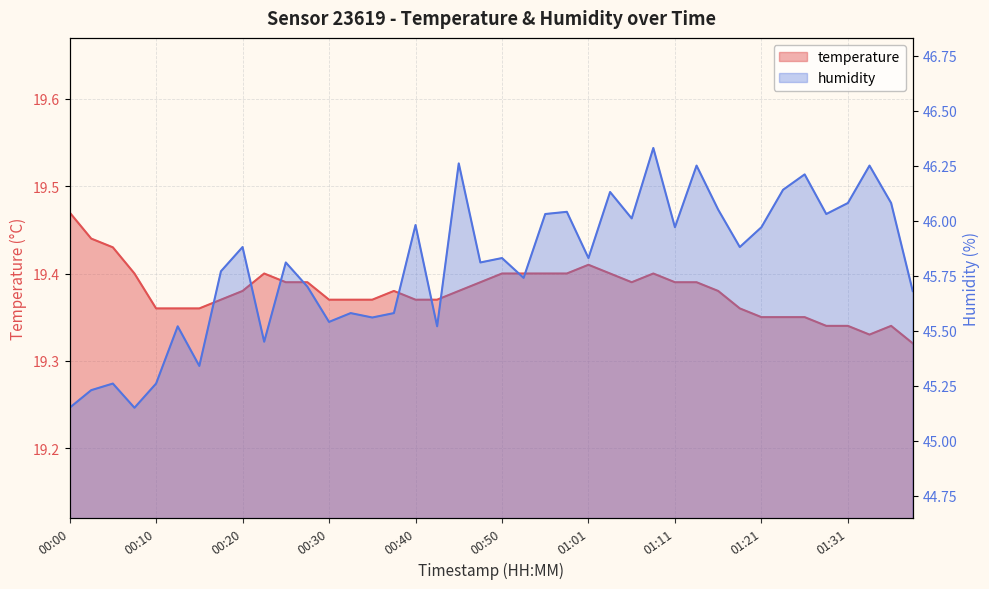

What are all the series names shown in the legend?

temperature, humidity